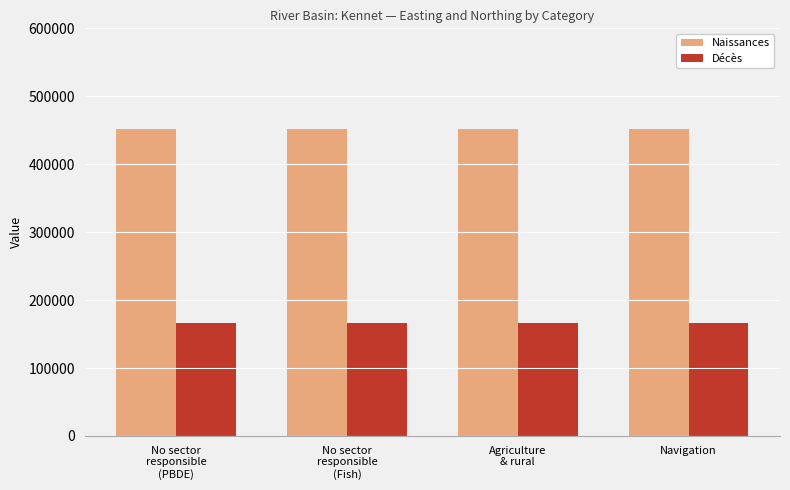

What value does the Naissances series have at Navigation?

451825